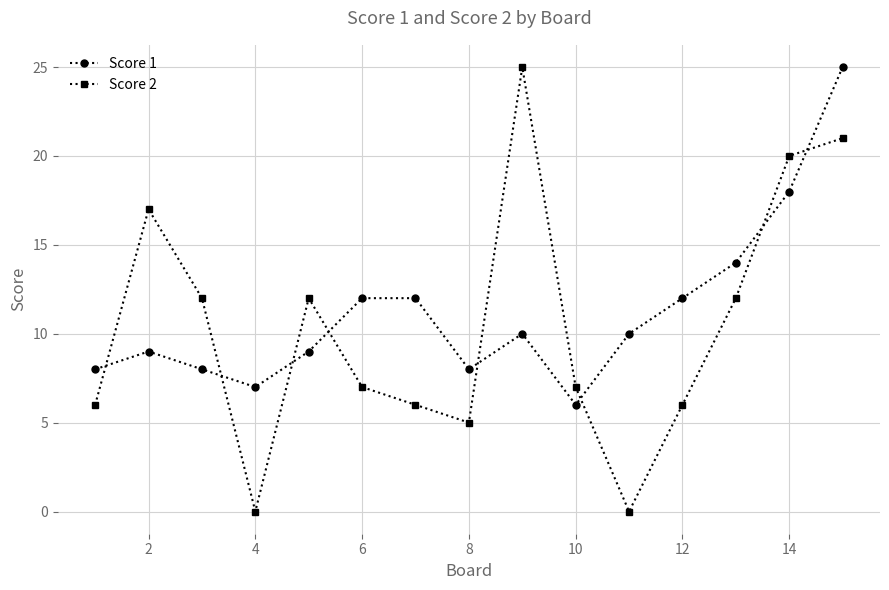

In Score 2, how many points are lower than both neighbors (excluding endpoints)?

3